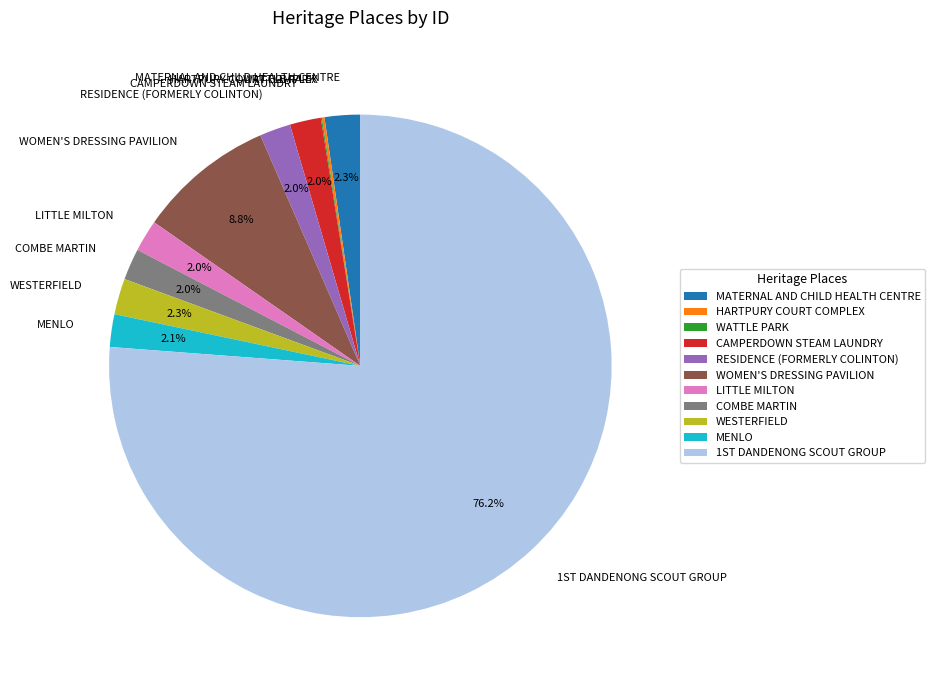

What percentage do RESIDENCE (FORMERLY COLINTON) and LITTLE MILTON together represent?

4.0%